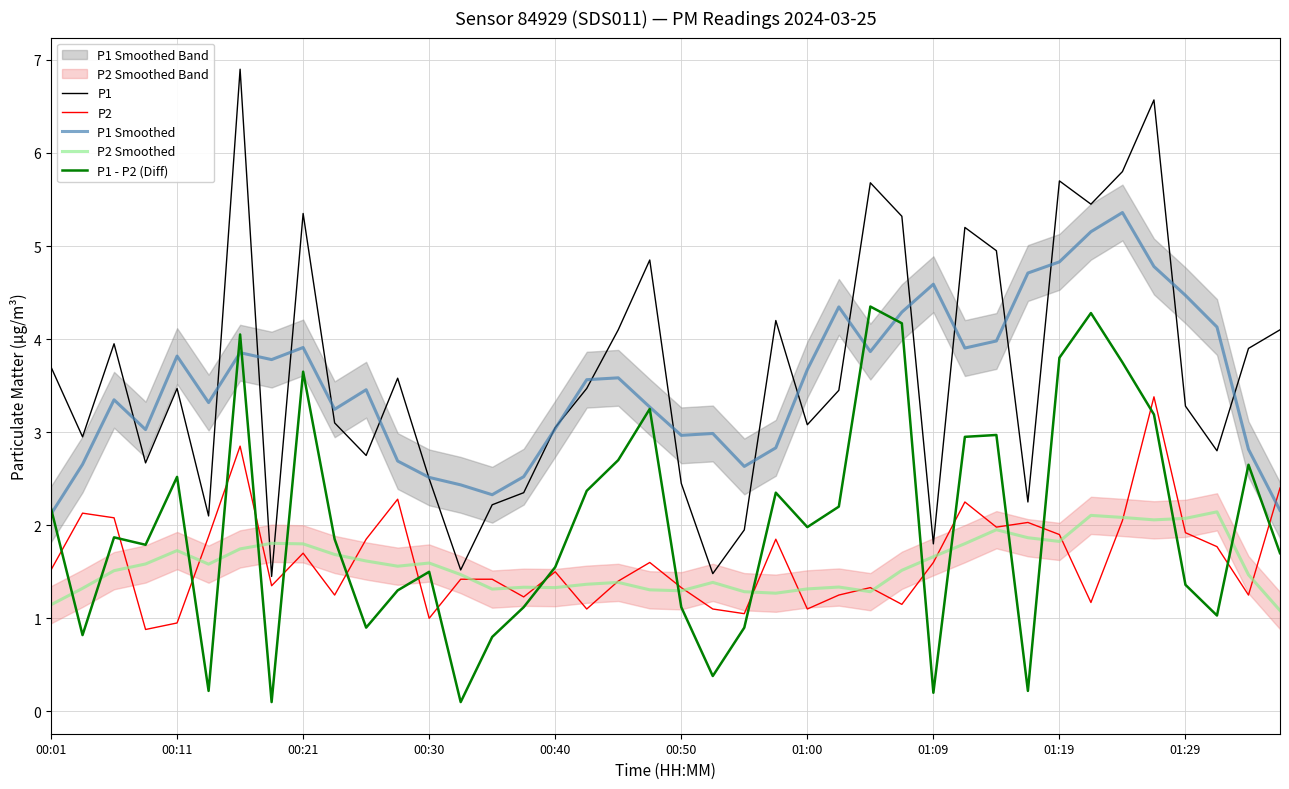

How many categories are shown in the chart?

40